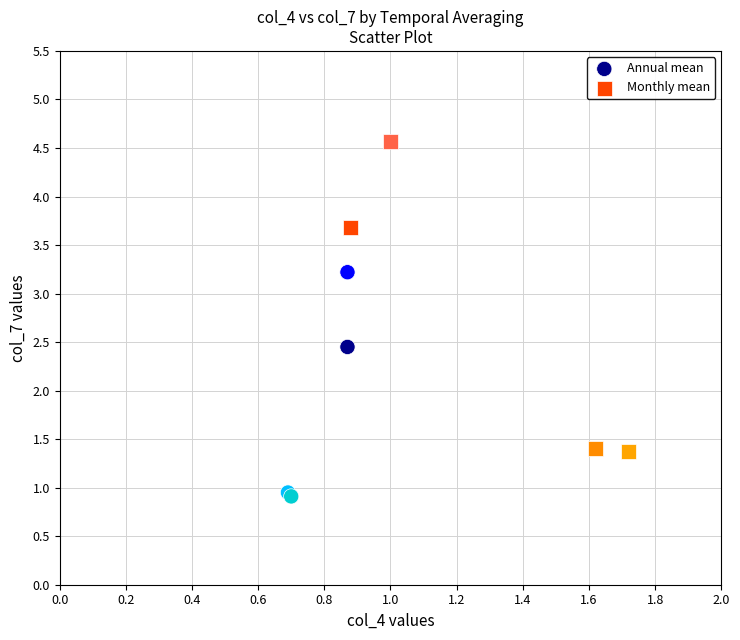

Which series has the largest Y range (max minus min)?

Monthly mean